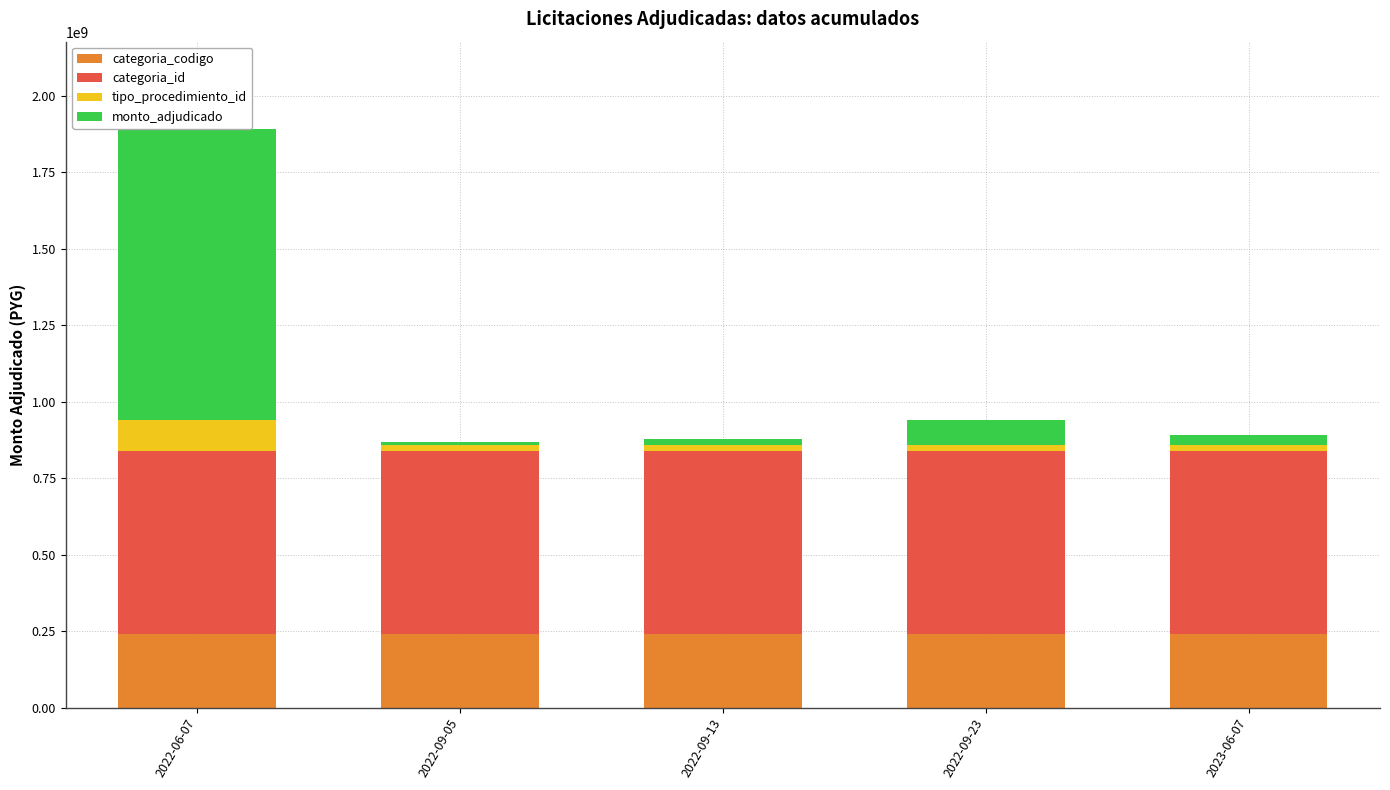

Which has a higher value, 2022-06-07 or 2022-09-05?

2022-06-07